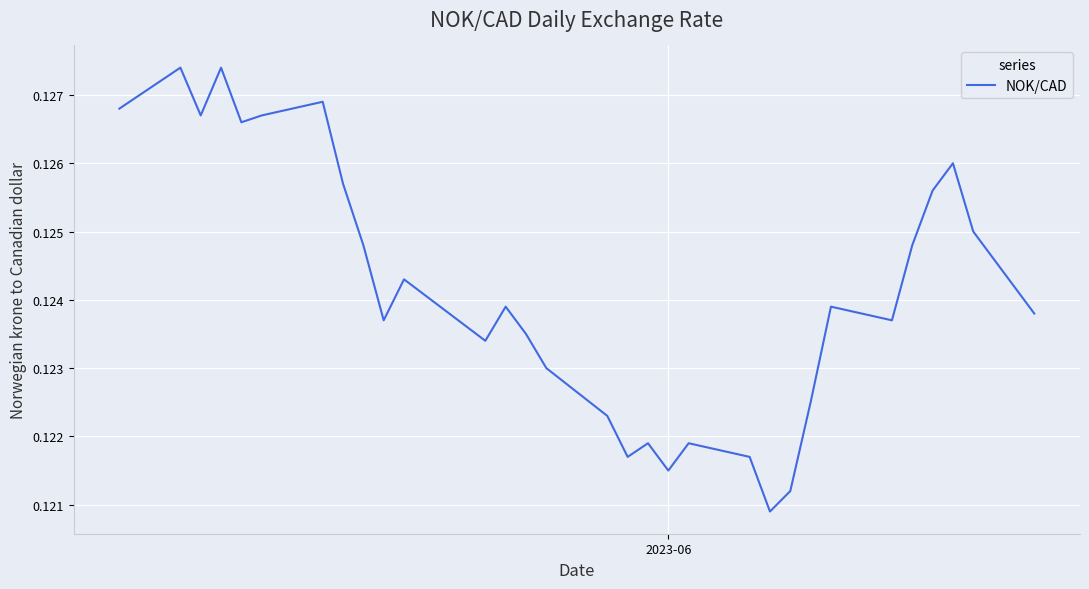

How many interior local peaks (higher than both neighbors) does the data have?

9